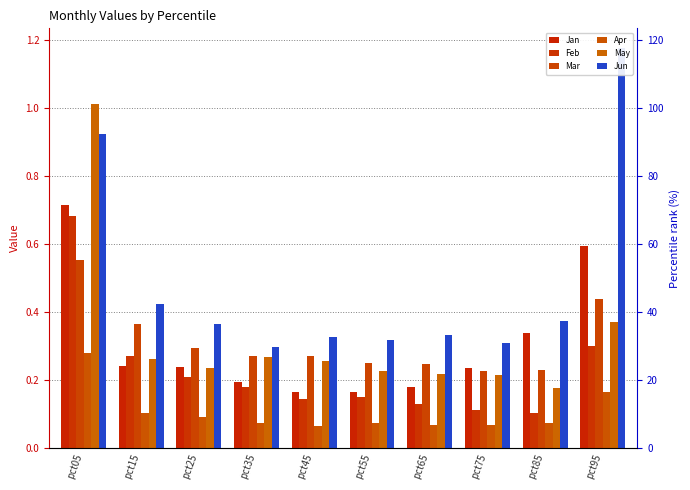

Between pct05 and pct45, which is larger?

pct05